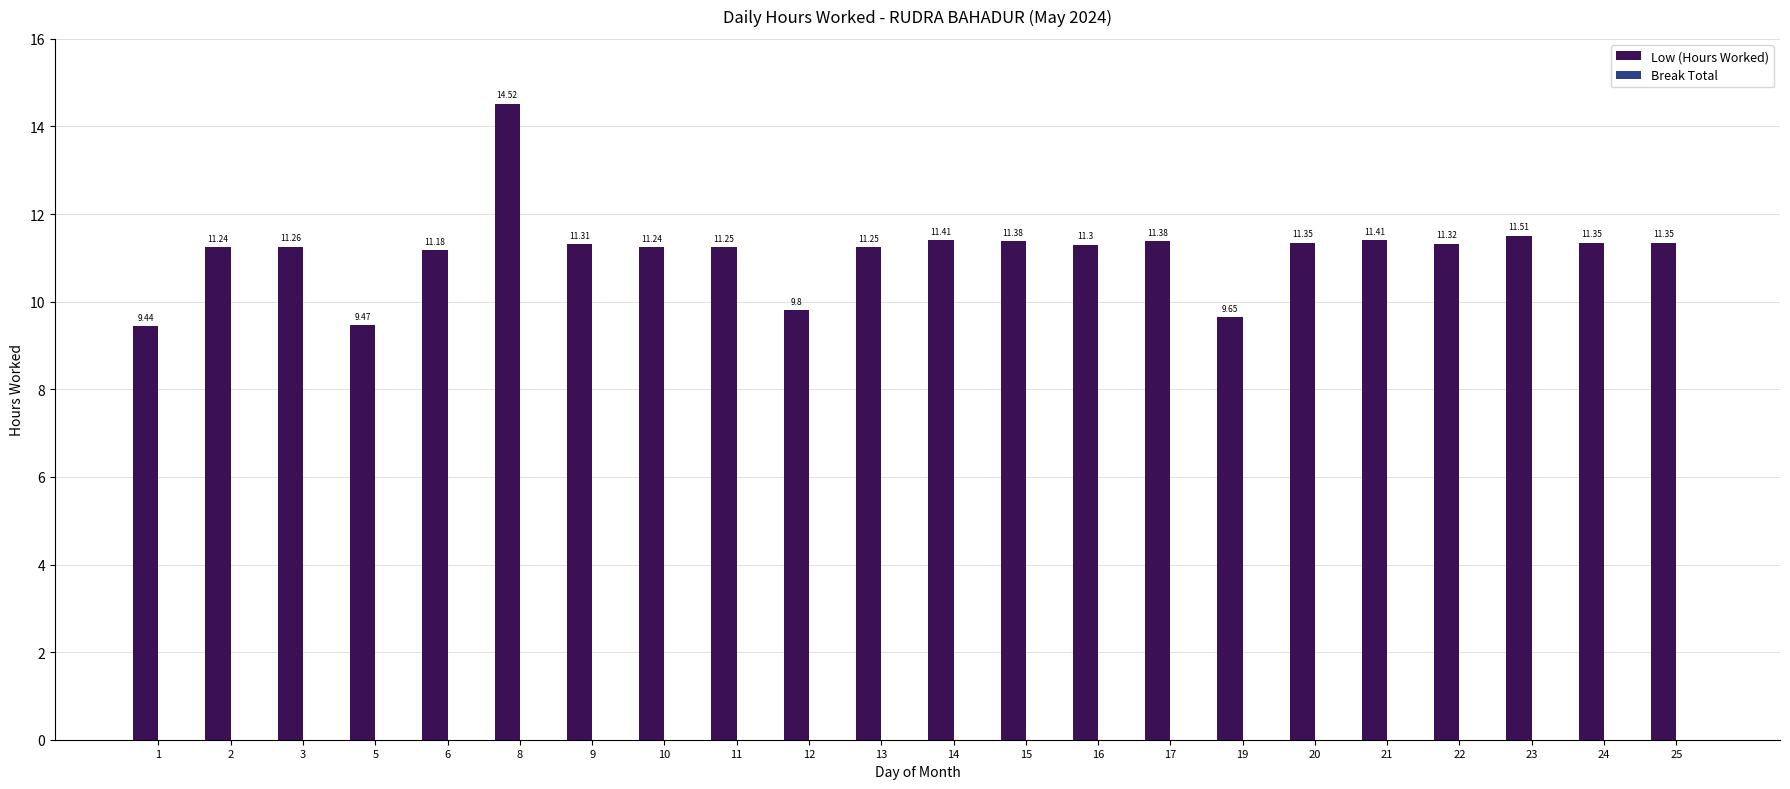

Between 19 and 6, which is larger?

6